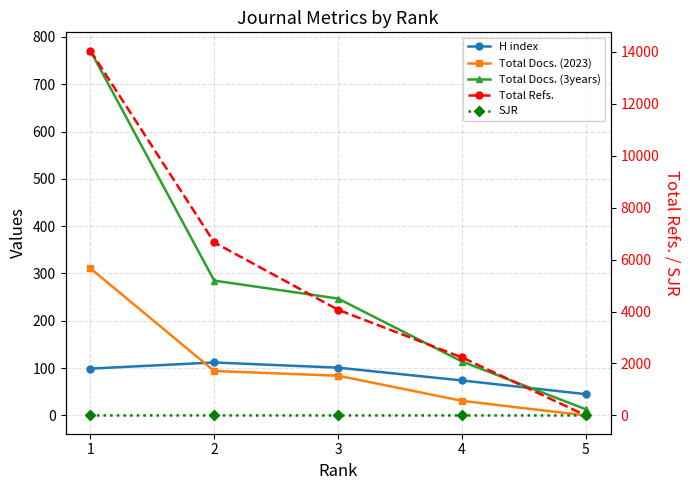

Is this an area chart (filled region under the line)?

No